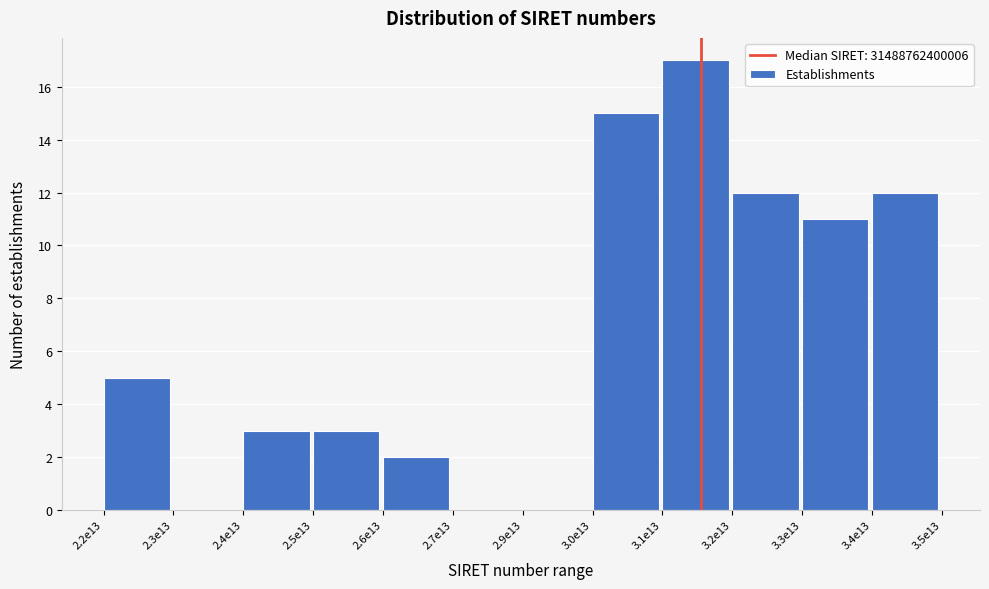

Reading left to right, what are all the values shown in this chart?

2.2e13=5	2.3e13=0	2.4e13=3	2.5e13=3	2.6e13=2	2.7e13=0	2.9e13=0	3.0e13=15	3.1e13=17	3.2e13=12	3.3e13=11	3.4e13=12